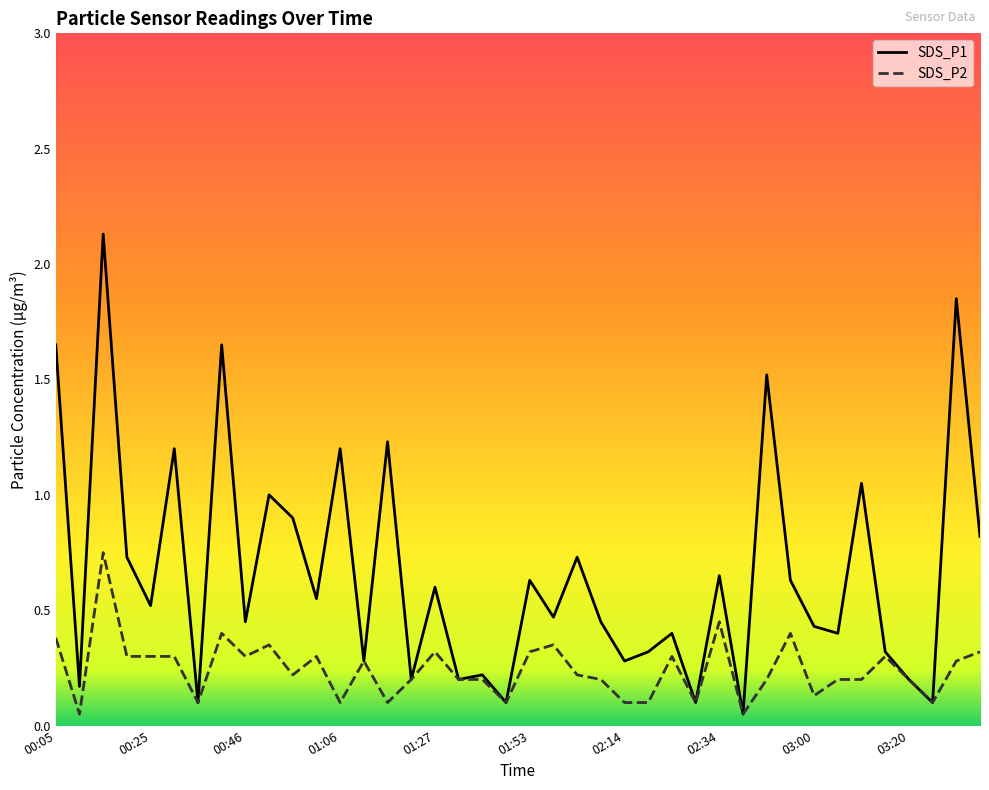

Reading right to left, extract all data points from this chart.

SDS_P1: 03:36=0.8	03:31=1.9	03:25=0.1	03:20=0.2	03:15=0.3	03:10=1.1	03:05=0.4	03:00=0.4	02:55=0.6	02:50=1.5	02:44=0.1	02:34=0.7	02:29=0.1	02:24=0.4	02:19=0.3	02:14=0.3	02:08=0.5	02:03=0.7	01:58=0.5	01:53=0.6	01:48=0.1	01:37=0.2	01:32=0.2	01:27=0.6	01:22=0.2	01:17=1.2	01:11=0.3	01:06=1.2	01:01=0.6	00:56=0.9	00:51=1.0	00:46=0.5	00:41=1.6	00:36=0.1	00:30=1.2	00:25=0.5	00:20=0.7	00:15=2.1	00:10=0.2	00:05=1.6
SDS_P2: 03:36=0.3	03:31=0.3	03:25=0.1	03:20=0.2	03:15=0.3	03:10=0.2	03:05=0.2	03:00=0.1	02:55=0.4	02:50=0.2	02:44=0.1	02:34=0.5	02:29=0.1	02:24=0.3	02:19=0.1	02:14=0.1	02:08=0.2	02:03=0.2	01:58=0.3	01:53=0.3	01:48=0.1	01:37=0.2	01:32=0.2	01:27=0.3	01:22=0.2	01:17=0.1	01:11=0.3	01:06=0.1	01:01=0.3	00:56=0.2	00:51=0.3	00:46=0.3	00:41=0.4	00:36=0.1	00:30=0.3	00:25=0.3	00:20=0.3	00:15=0.8	00:10=0.1	00:05=0.4